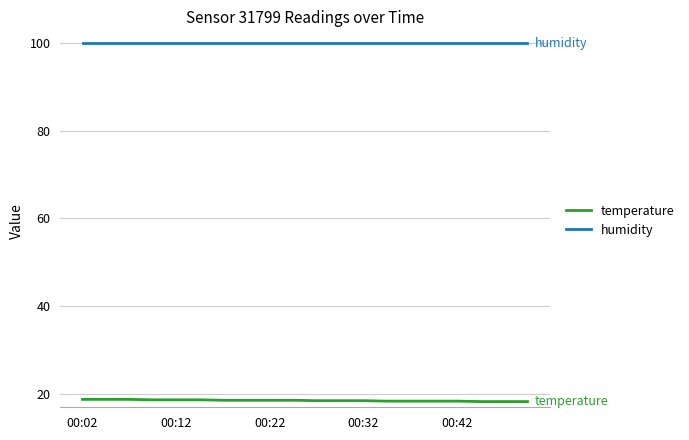

What are all the series names shown in the legend?

temperature, humidity